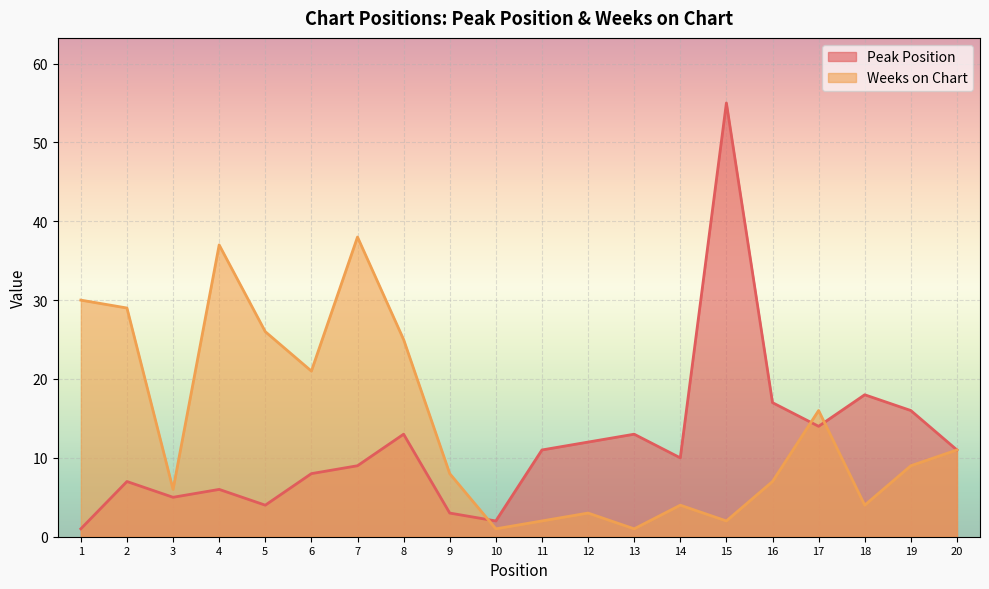

Between 6 and 8, which series saw the biggest shift?

Peak Position